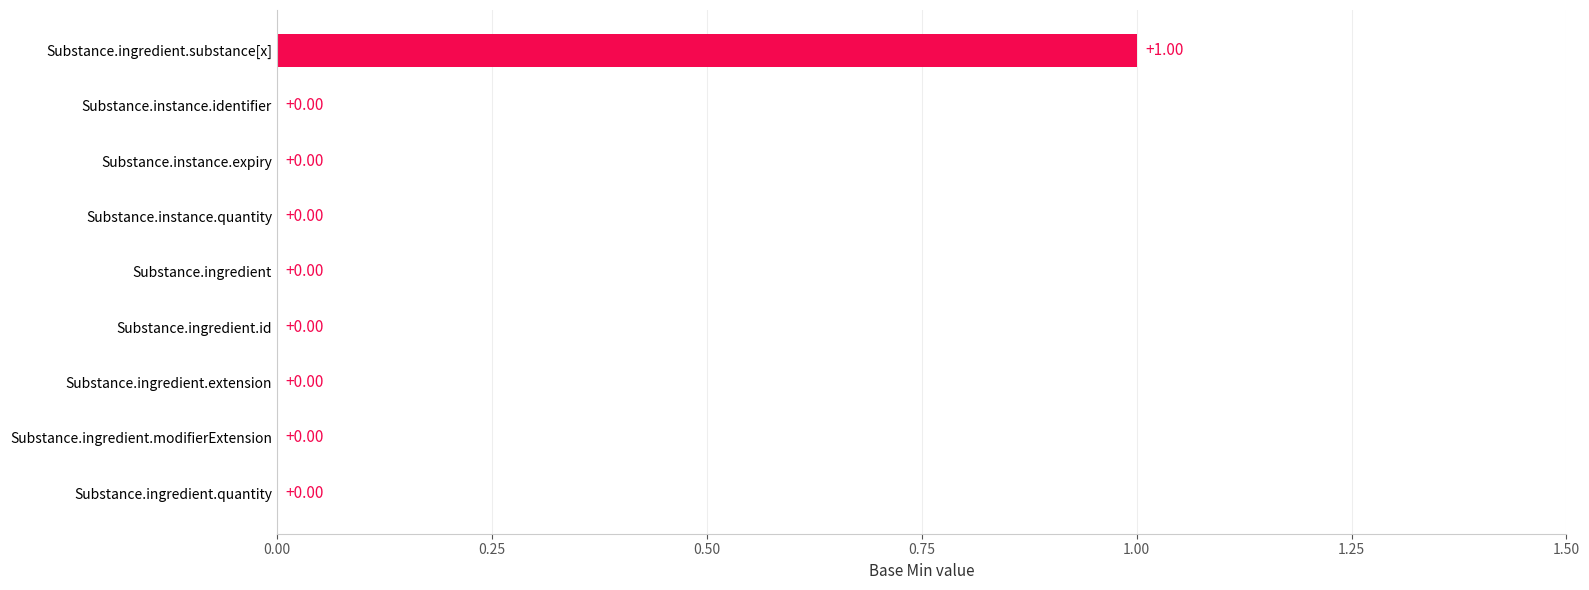

Which label corresponds to the largest value in the chart?

Substance.ingredient.substance[x]